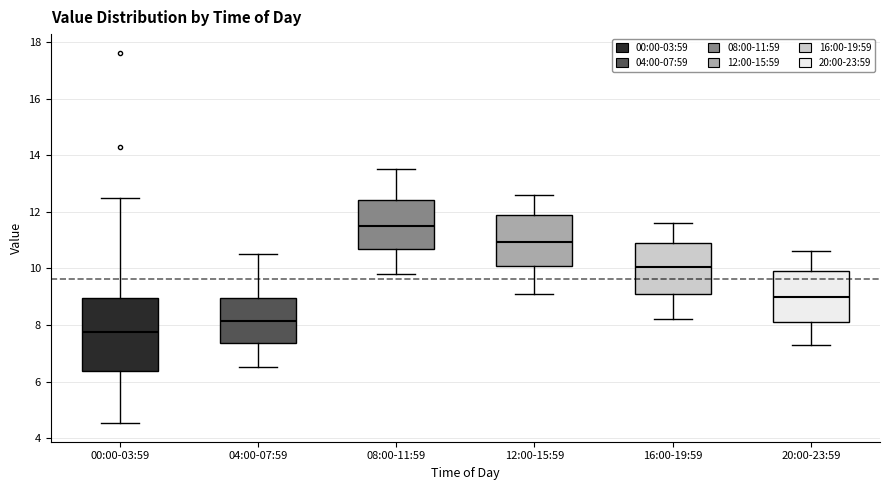

Where does the median line of the box for 04:00-07:59 sit on the y-axis? The values are not printed on the chart, so give them approximately, as read against the axis.

8.2